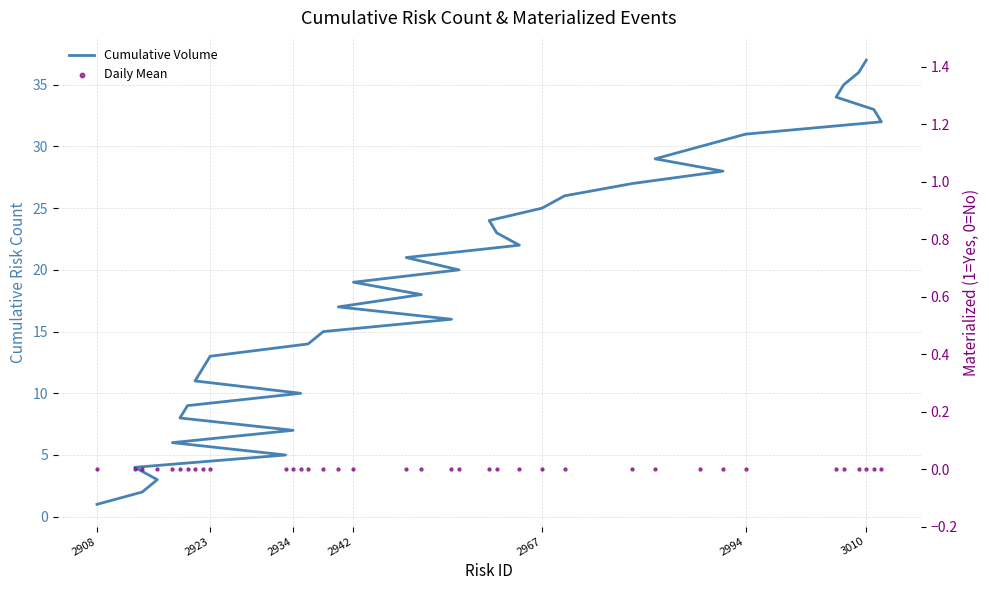

Which series contains the highest Y value?

Cumulative Volume